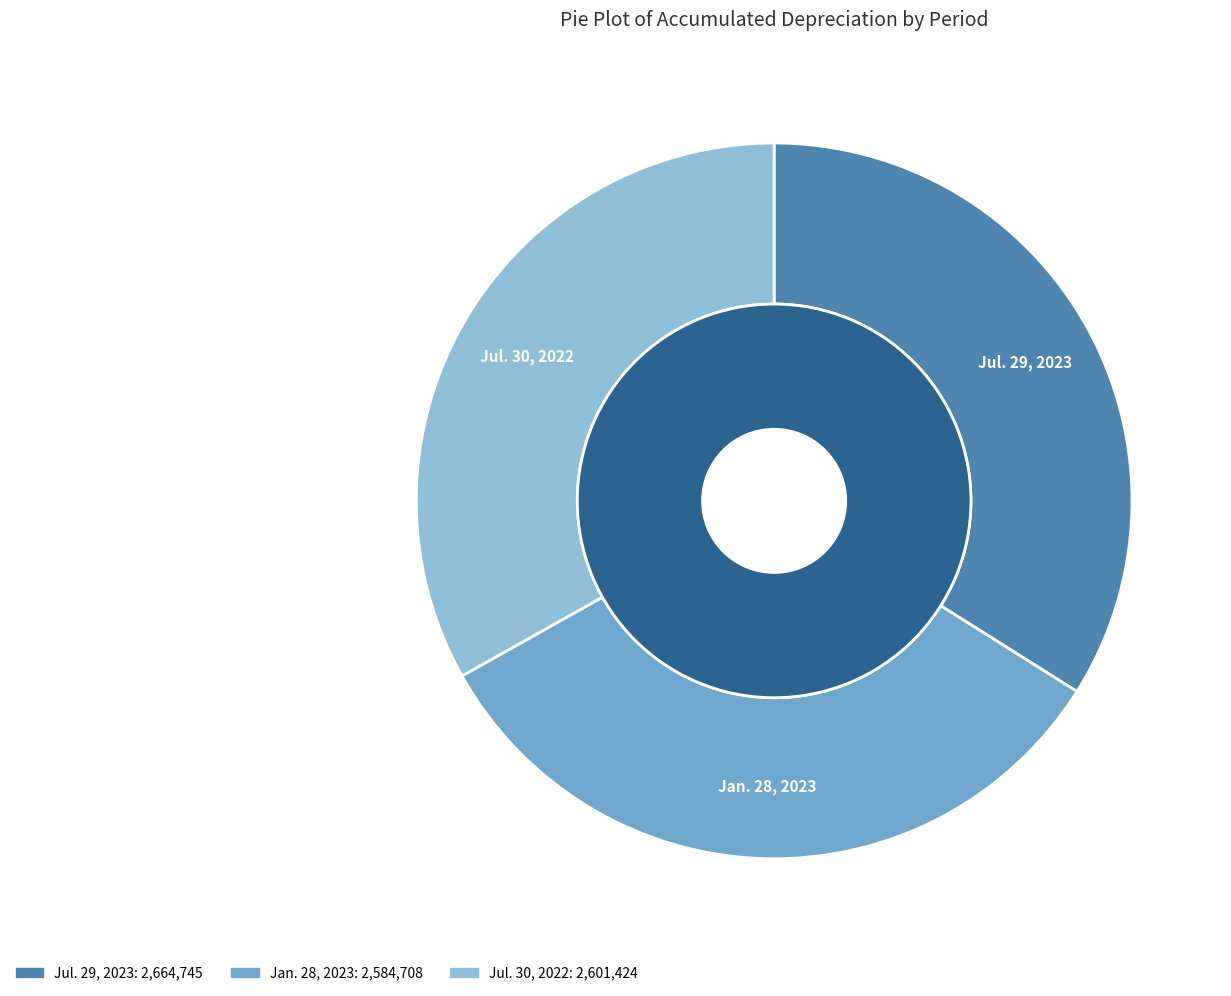

What percentage is the Jul. 30, 2022 slice, to the nearest percent?

33%